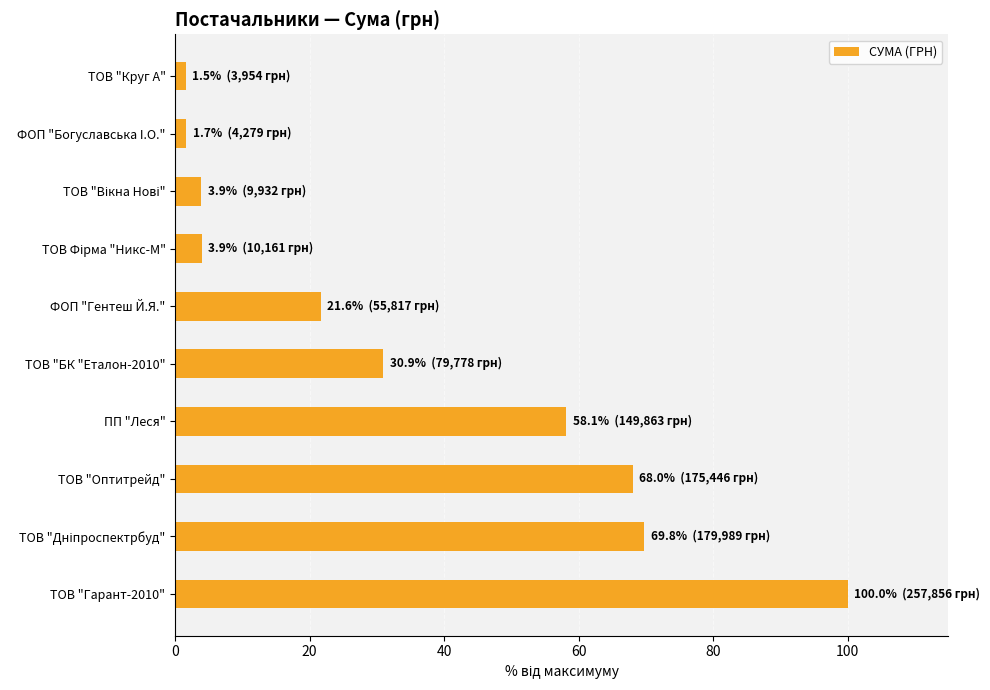

What is the change in value from ПП "Леся" to ТОВ "БК "Еталон-2010"?

-27.2